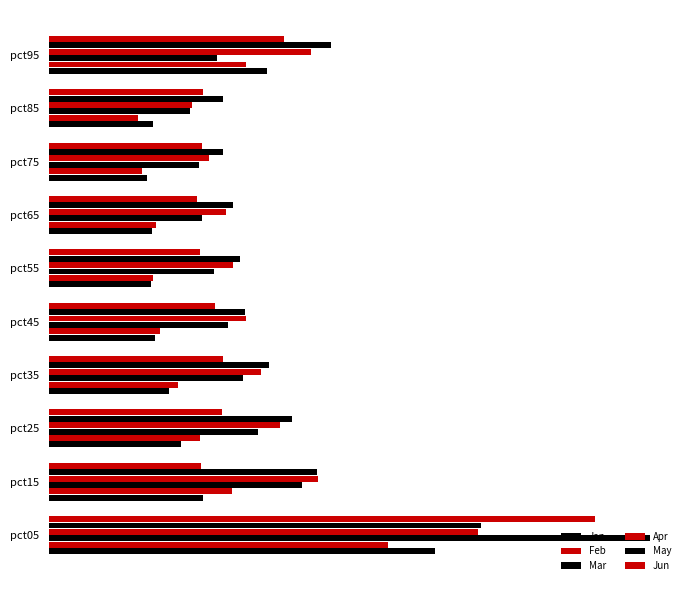

What is the value of the Mar bar at the 6th from the left?

0.5